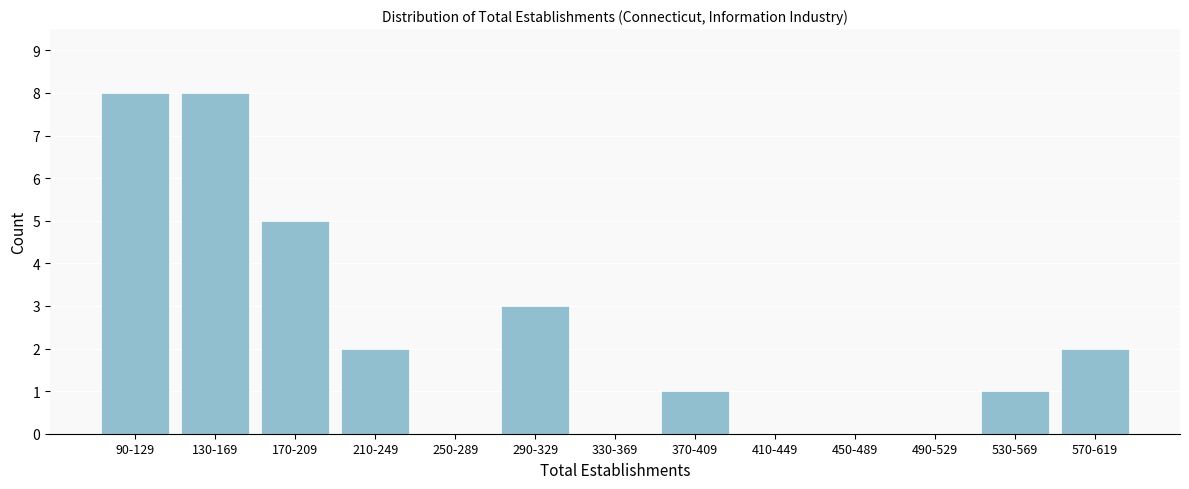

Reading left to right, transcribe all the data shown in this chart.

90-129=8	130-169=8	170-209=5	210-249=2	250-289=0	290-329=3	330-369=0	370-409=1	410-449=0	450-489=0	490-529=0	530-569=1	570-619=2